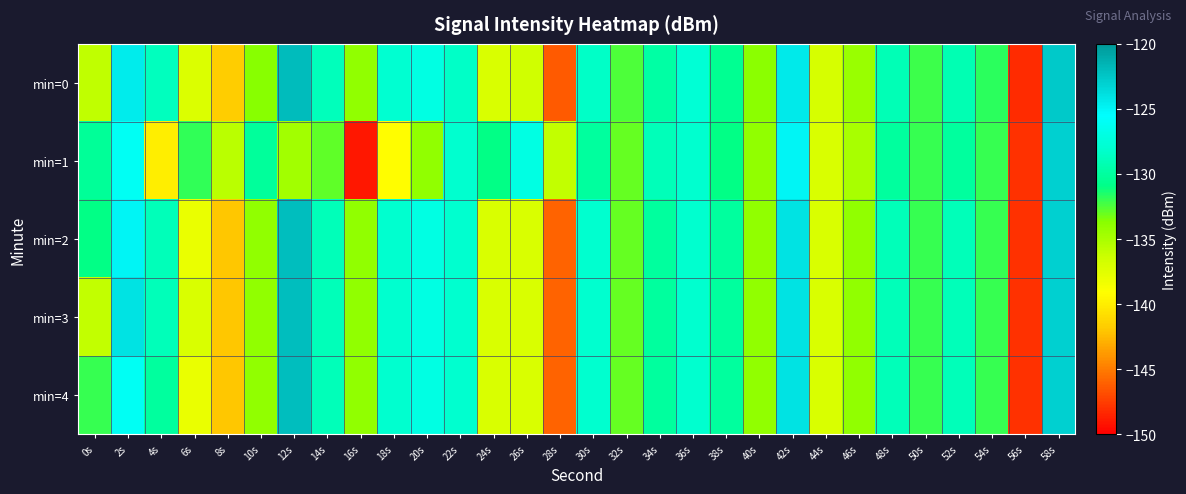

Which series has the largest total across all categories?

min=2